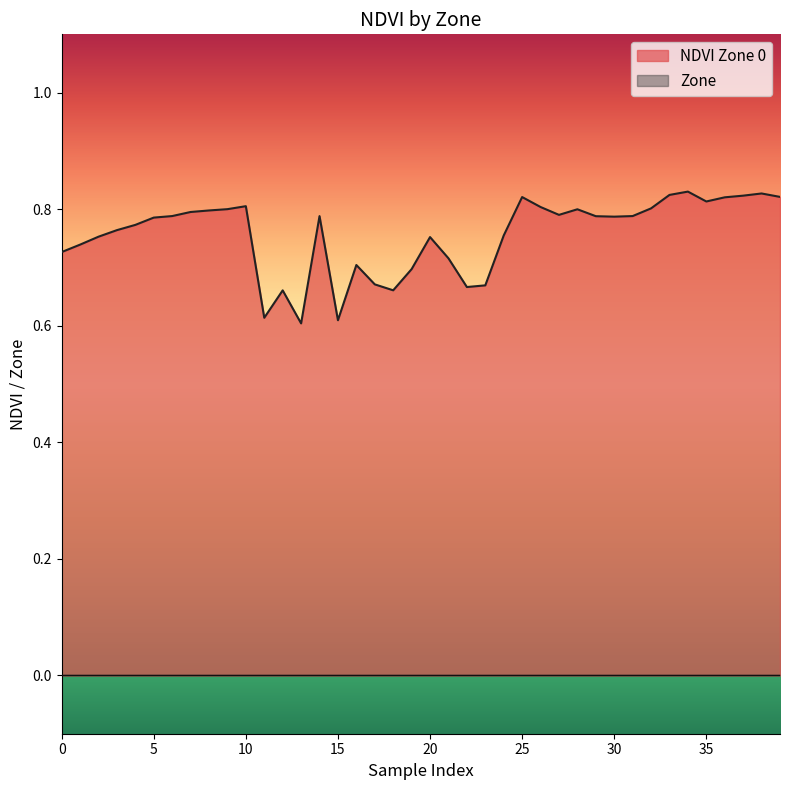

What is the approximate value at 32?

0.8